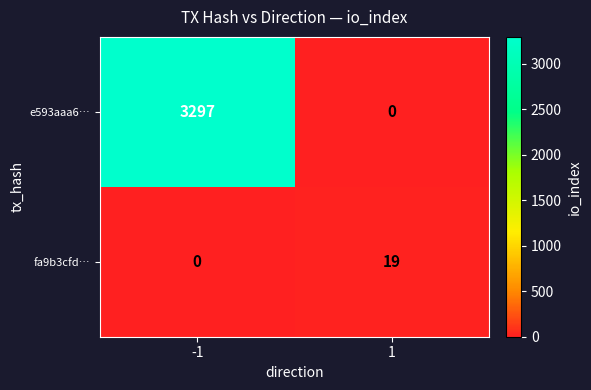

Count the number of data series in this chart.

2